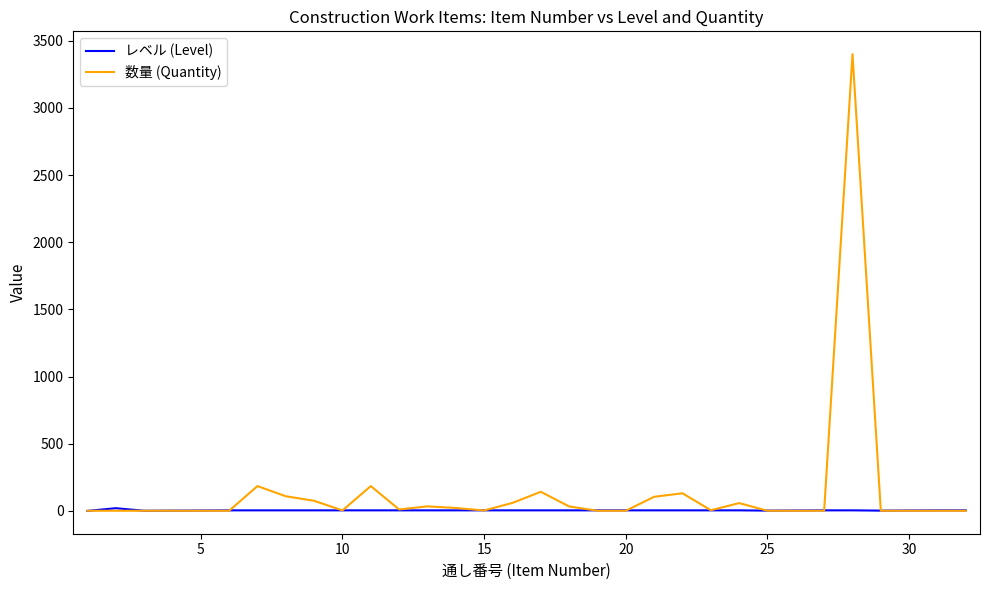

Rank the series by their maximum value, from lowest to highest.

レベル (Level), 数量 (Quantity)